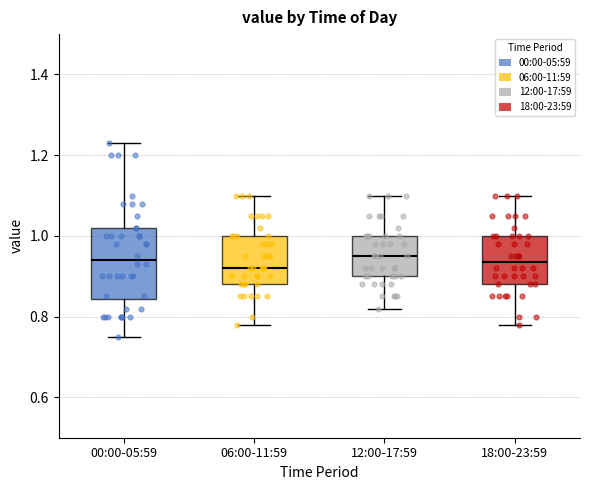

Comparing the boxes themselves (not the whiskers), which one is the tallest?

00:00-05:59